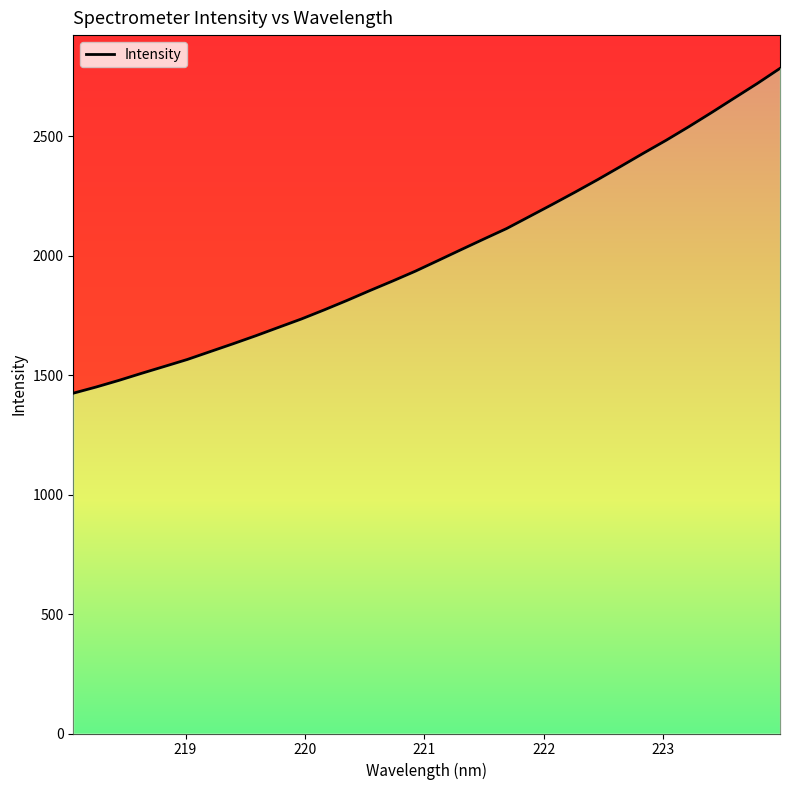

What is the difference between the values at 221.1174 and 221.3083?

45.0